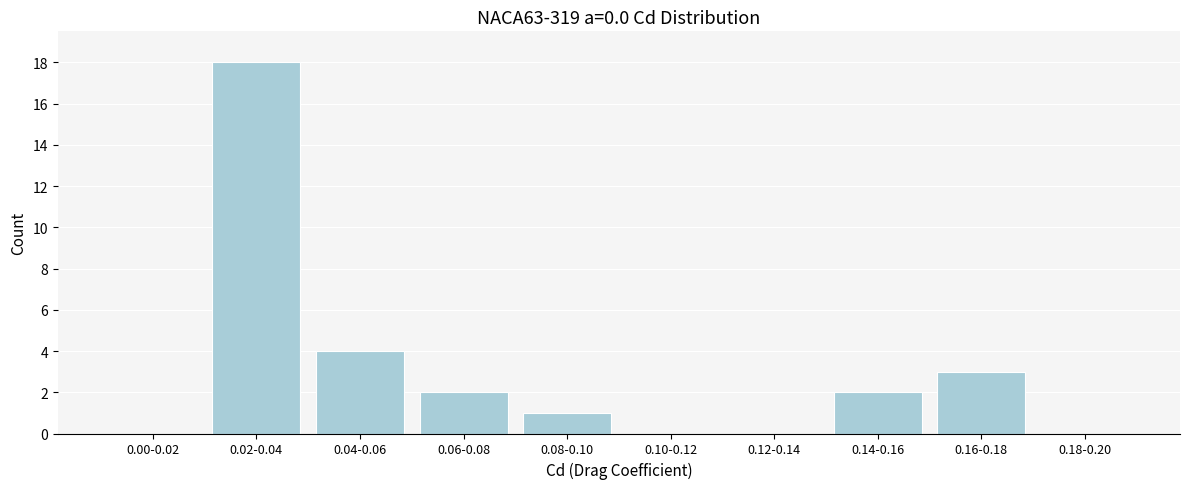

Reading left to right, list all the values displayed in this chart.

0.00-0.02=0	0.02-0.04=18	0.04-0.06=4	0.06-0.08=2	0.08-0.10=1	0.10-0.12=0	0.12-0.14=0	0.14-0.16=2	0.16-0.18=3	0.18-0.20=0